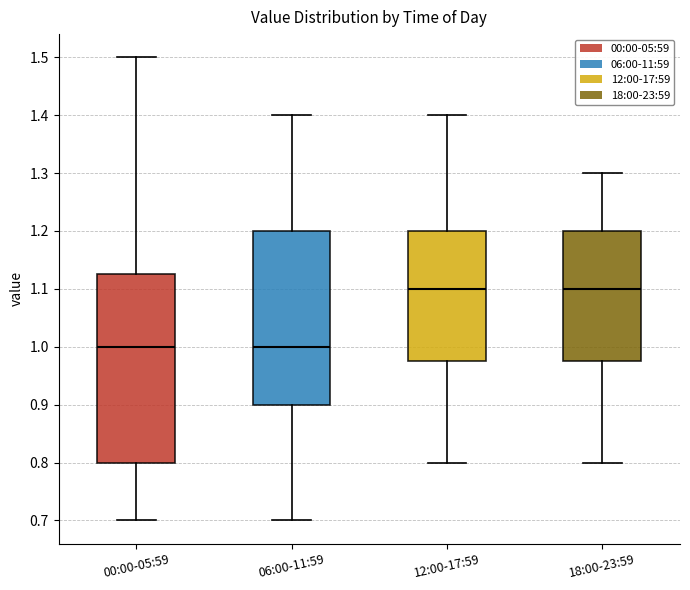

Comparing the boxes themselves (not the whiskers), which one is the tallest?

00:00-05:59